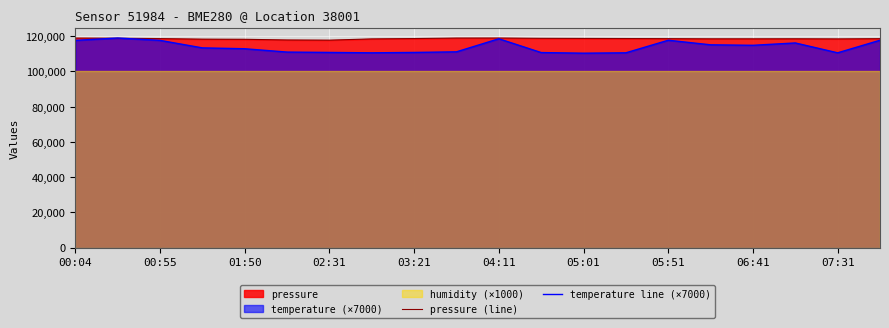

Which series has the largest range (max minus min)?

temperature line (×7000)